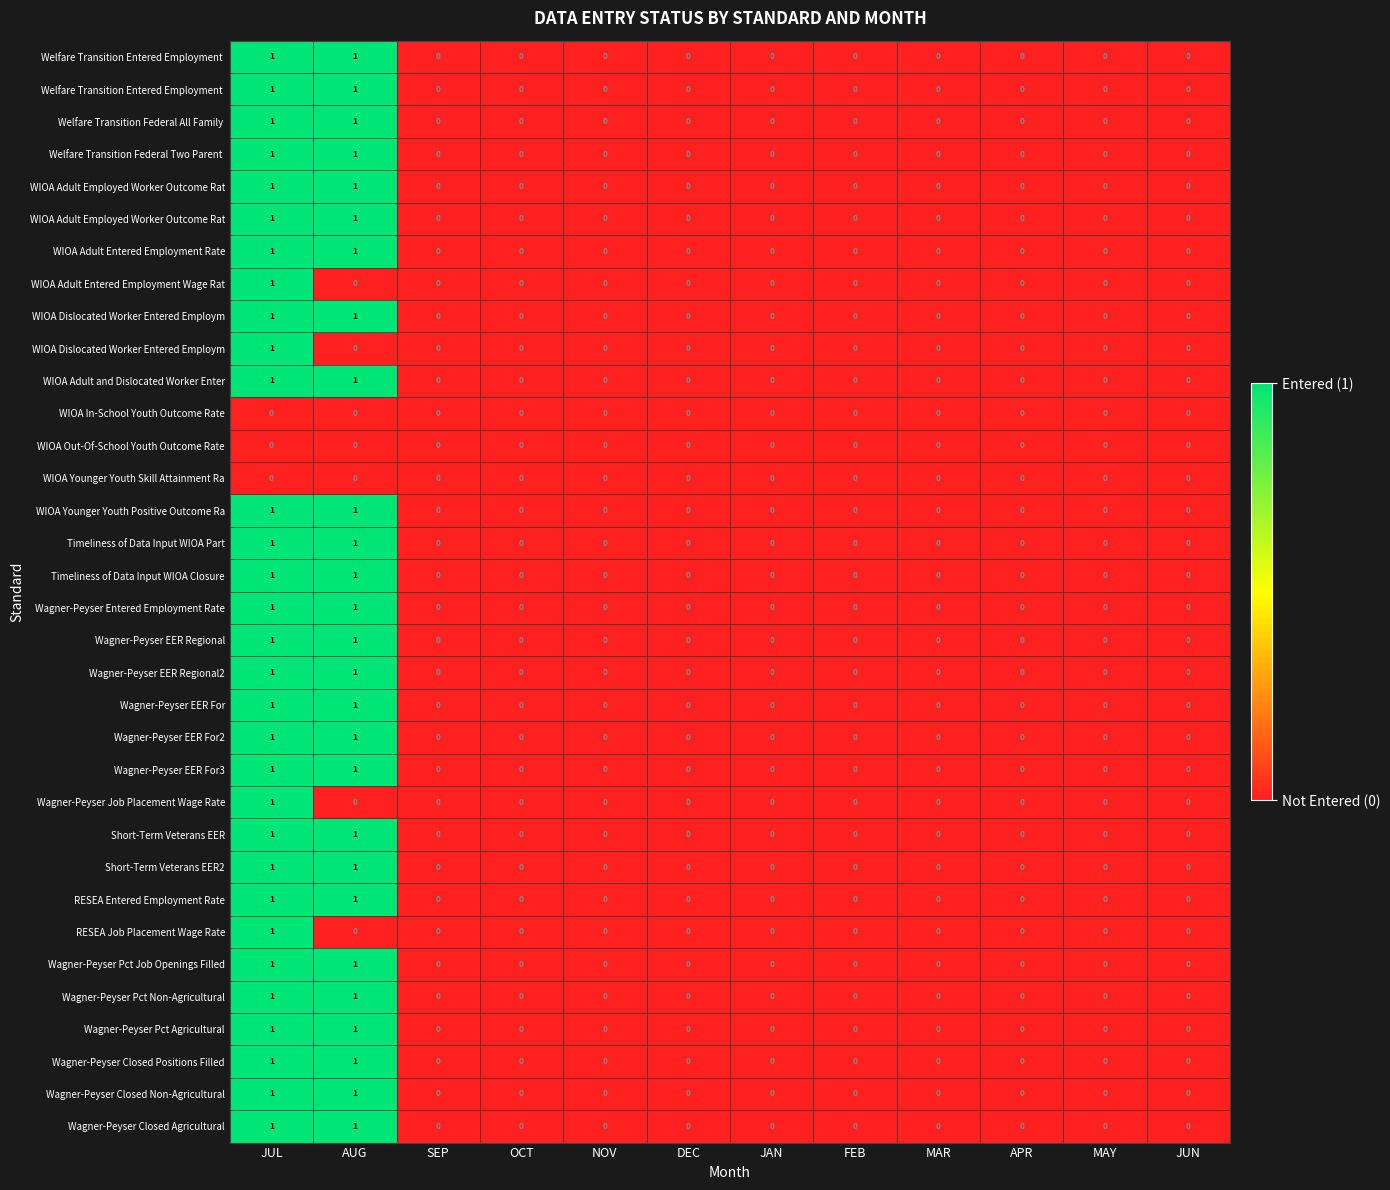

How many series are shown in this chart?

34